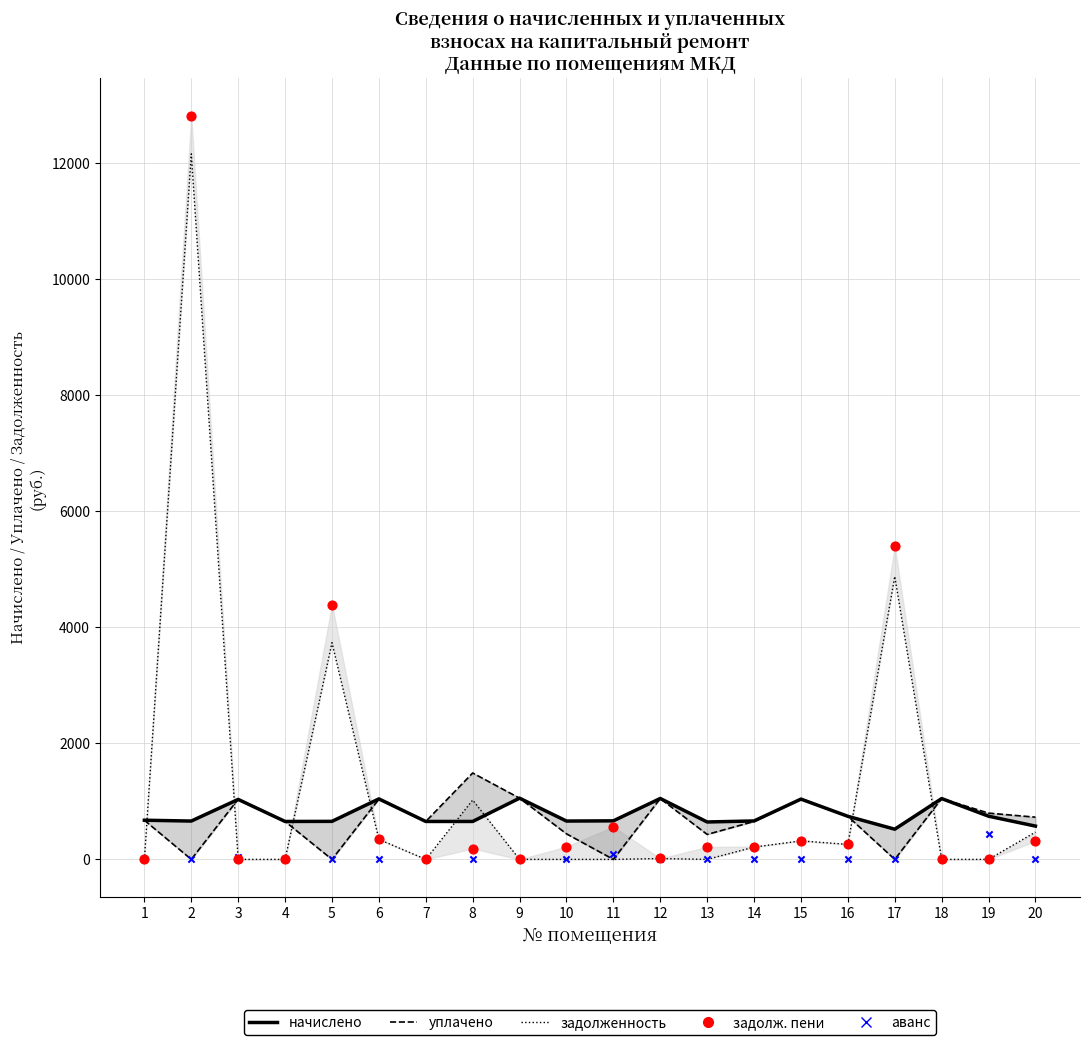

Which series has the widest spread of Y values?

задолженность пени (Data)